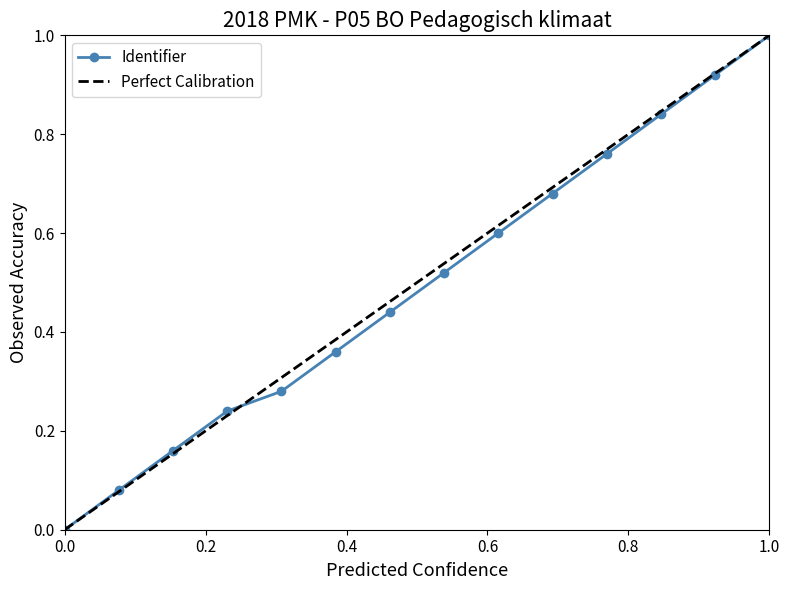

What is the difference between the maximum and minimum values?

1.0